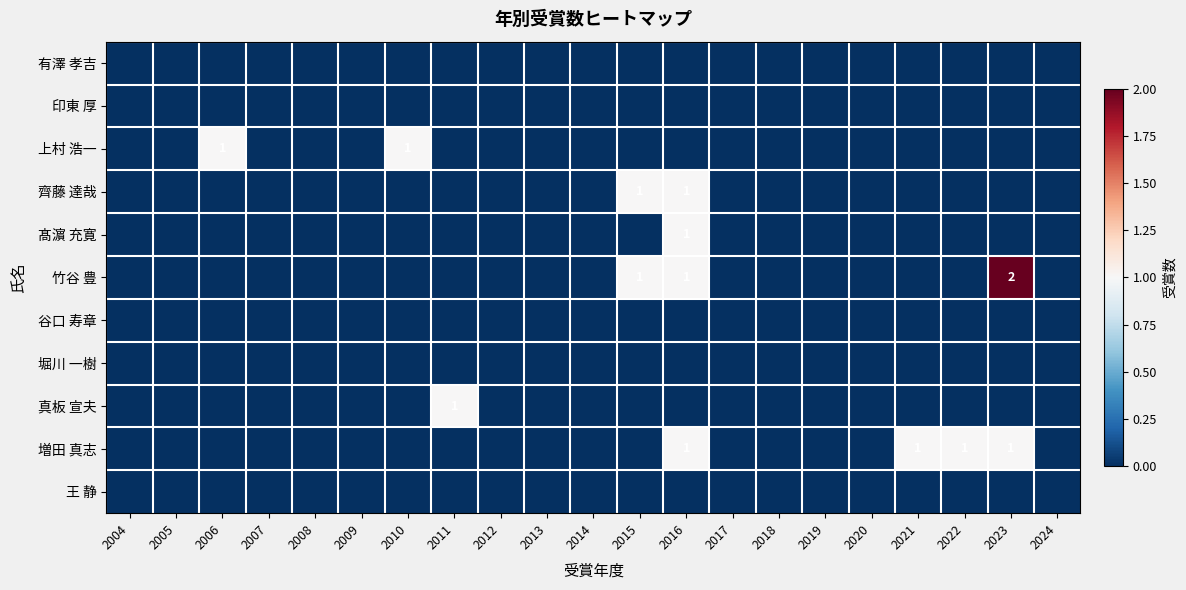

Rank the series at 2018 from lowest to highest value.

有澤 孝吉, 印東 厚, 上村 浩一, 齊藤 達哉, 髙濵 充寛, 竹谷 豊, 谷口 寿章, 堀川 一樹, 真板 宣夫, 増田 真志, 王 静